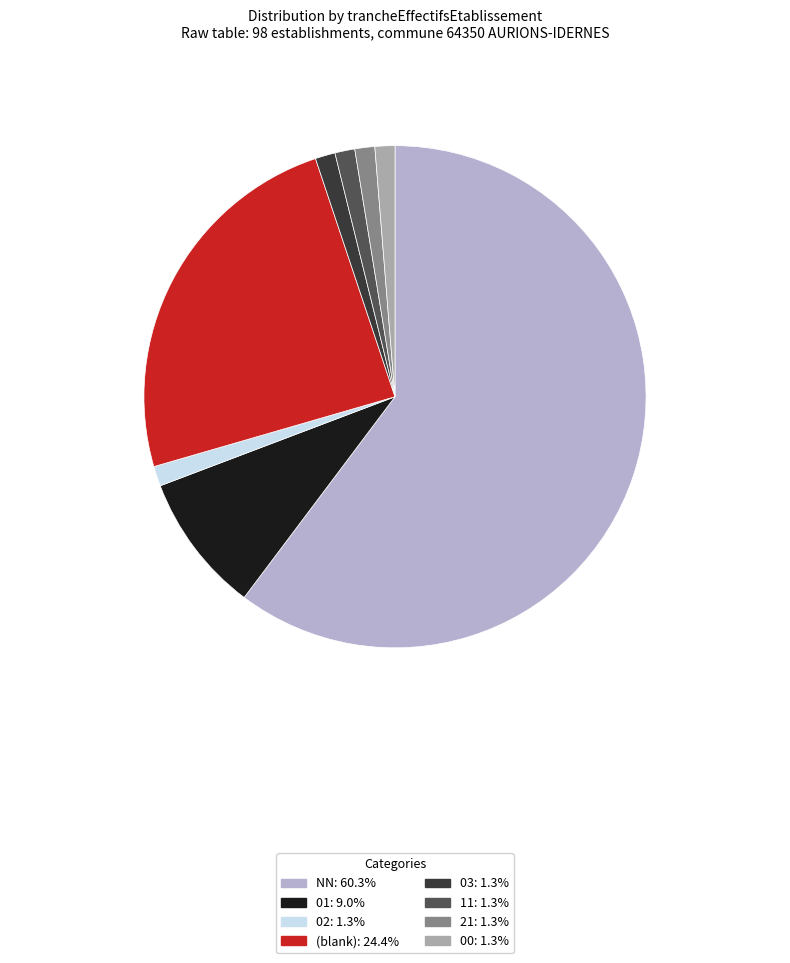

Count the number of slices in the pie.

8